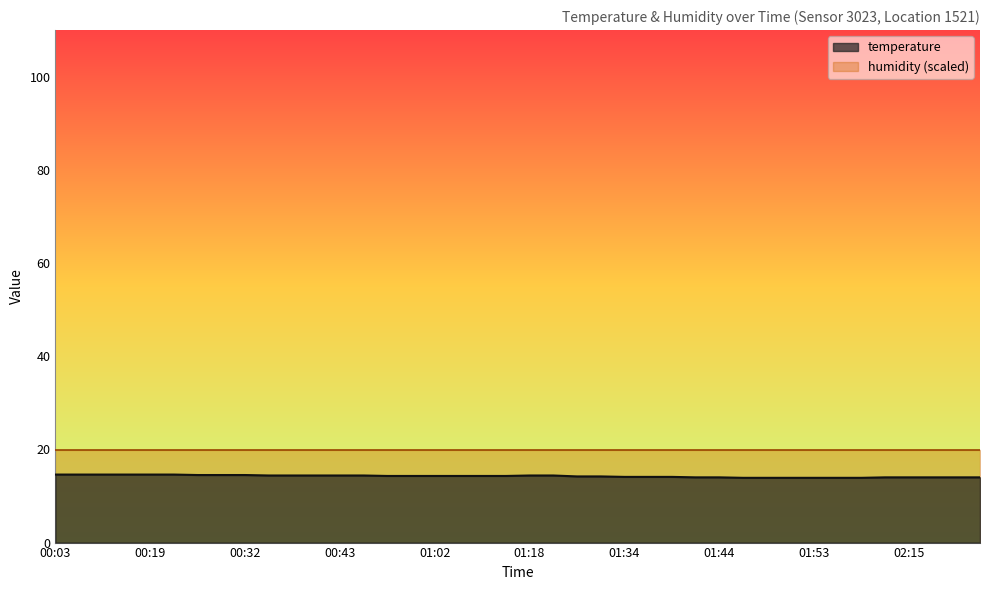

The temperature series shows 7.0 at 01:44. True or false?

False